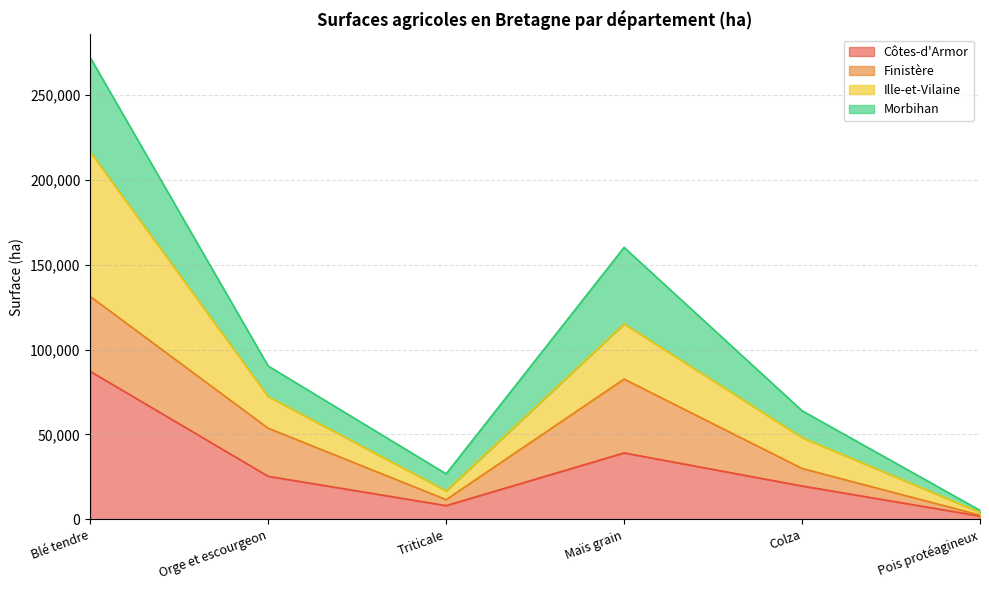

True or false: Côtes-d'Armor has a value of 39138 at Maïs grain.

True